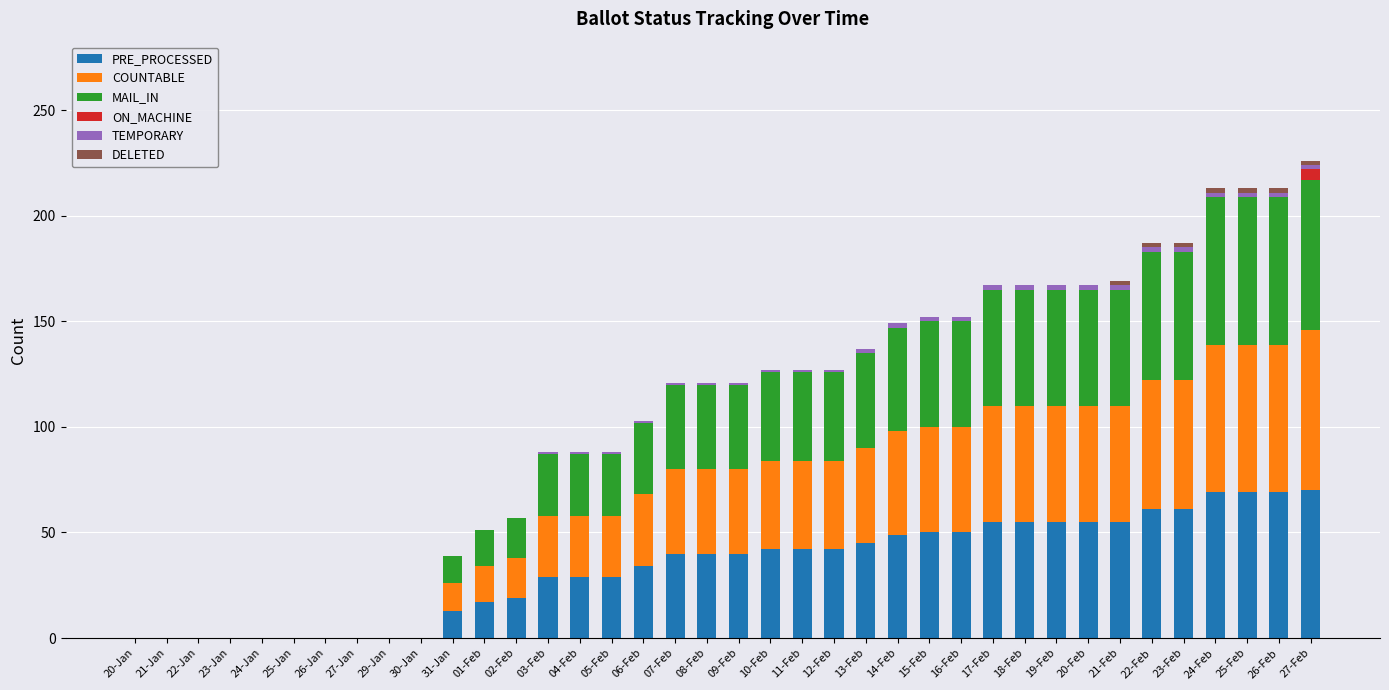

How many series are shown in this chart?

6